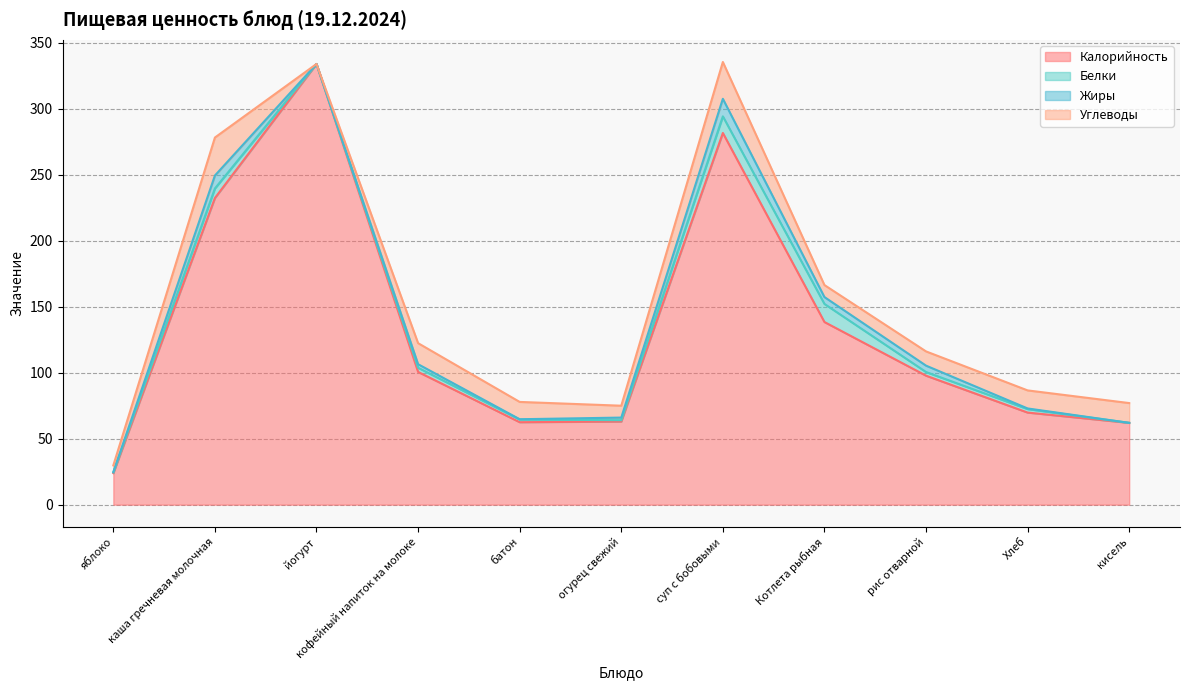

True or false: Углеводы and Калорийность intersect in this chart.

False